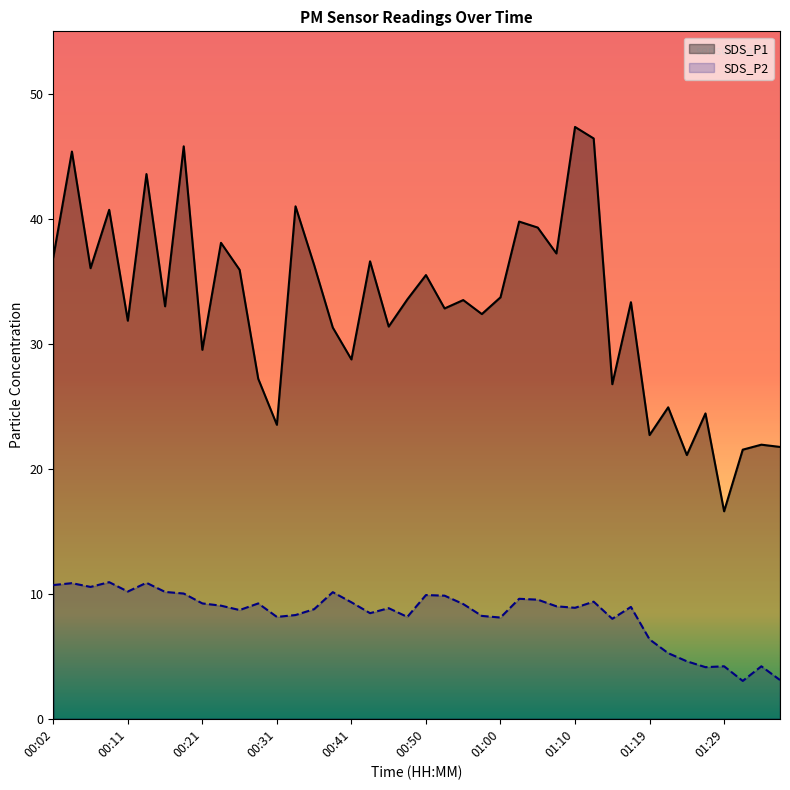

What is the difference between the maximum and minimum values in the SDS_P1 series?

30.8